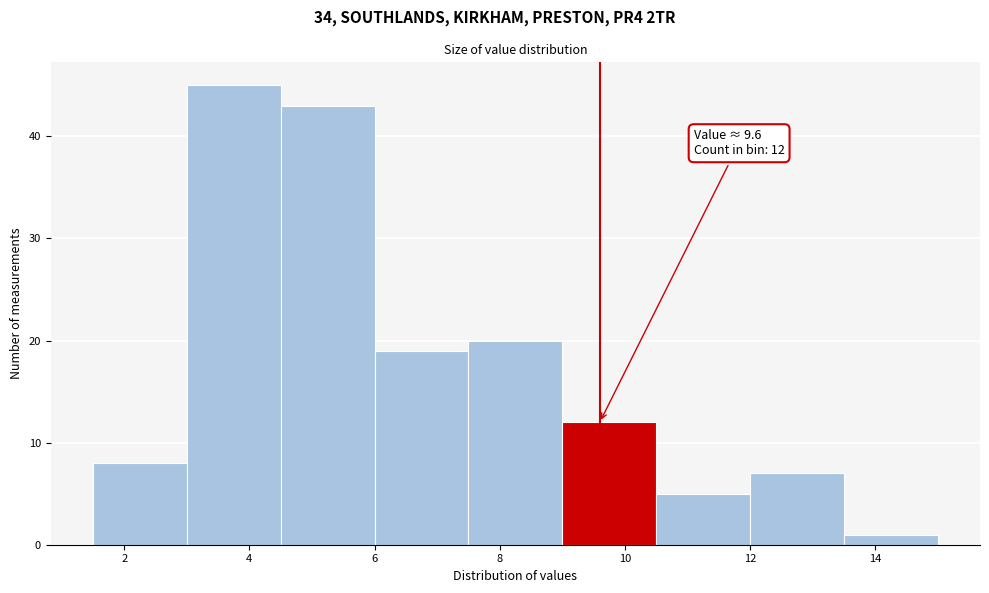

Which range on the x-axis has the tallest bar?

3.0 to 4.5